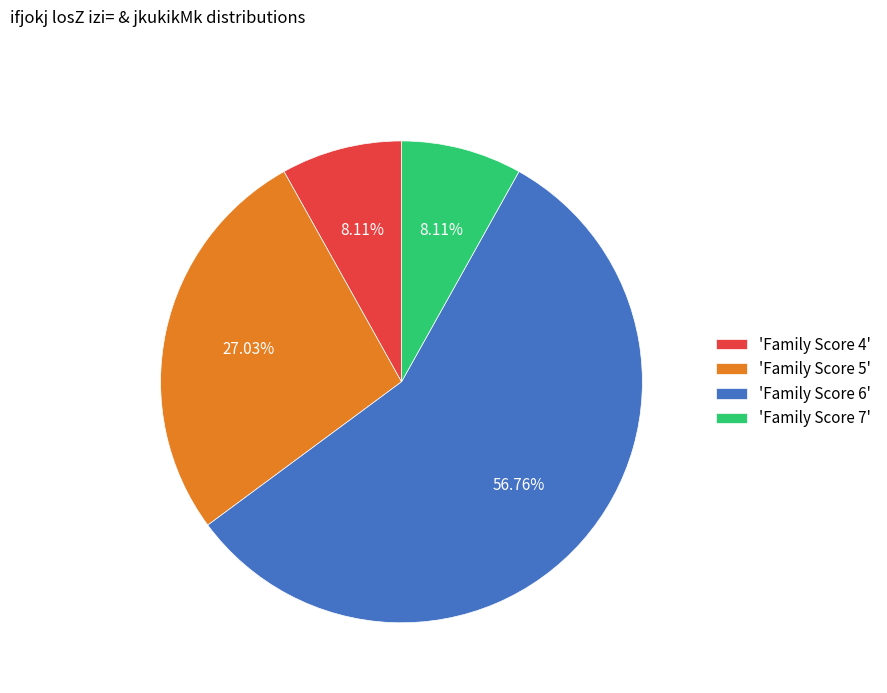

What is the majority slice?

'Family Score 6'